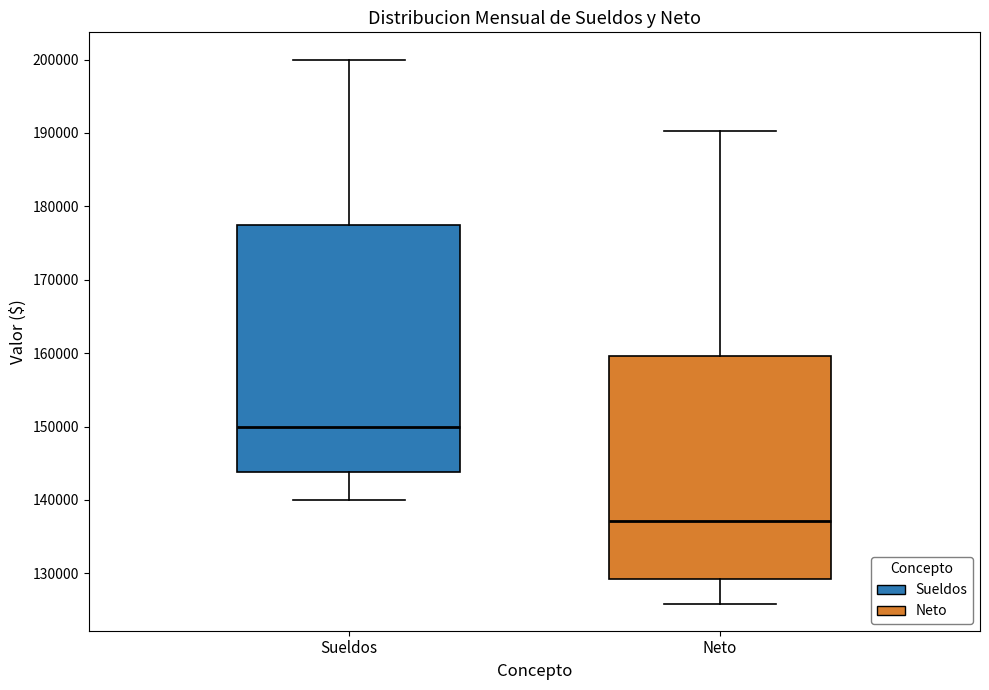

Comparing the boxes themselves (not the whiskers), which one is the tallest?

Sueldos